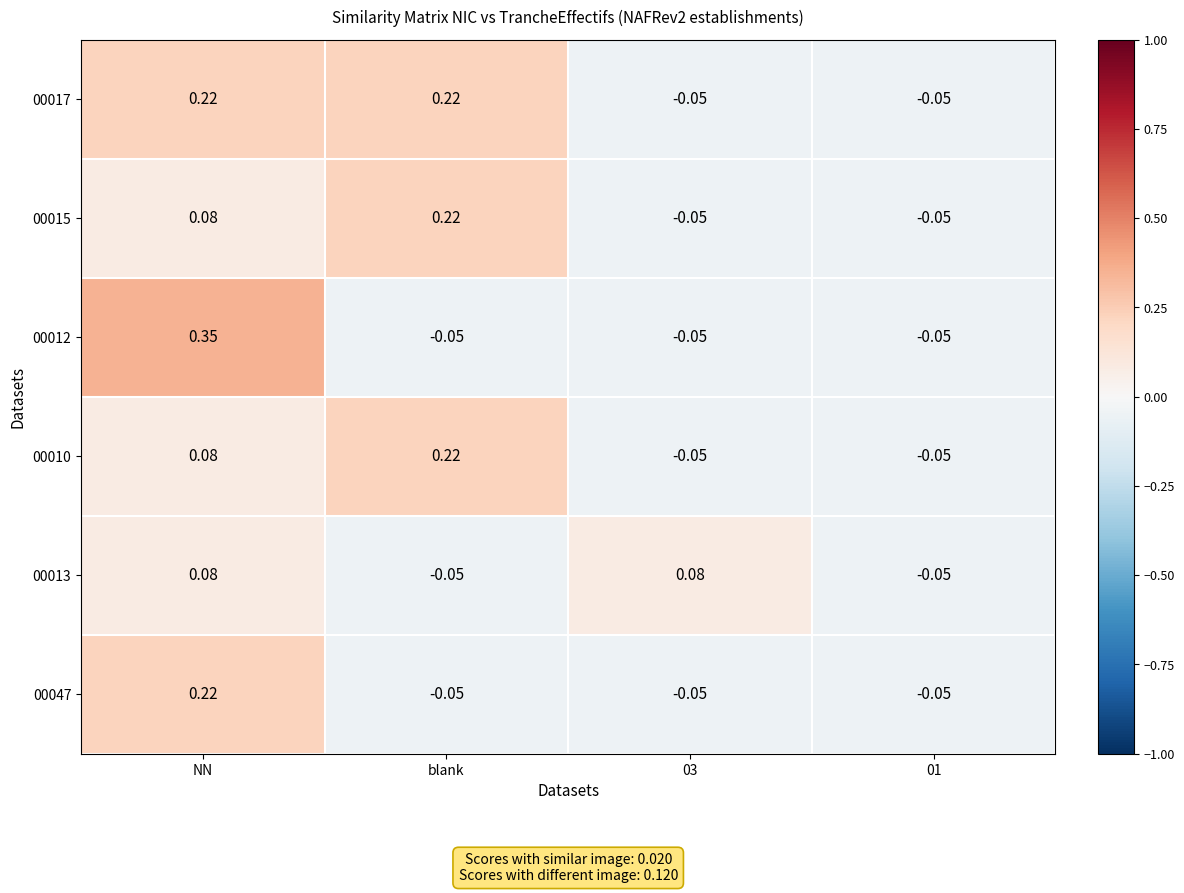

At which label does 00010 first exceed 0?

NN